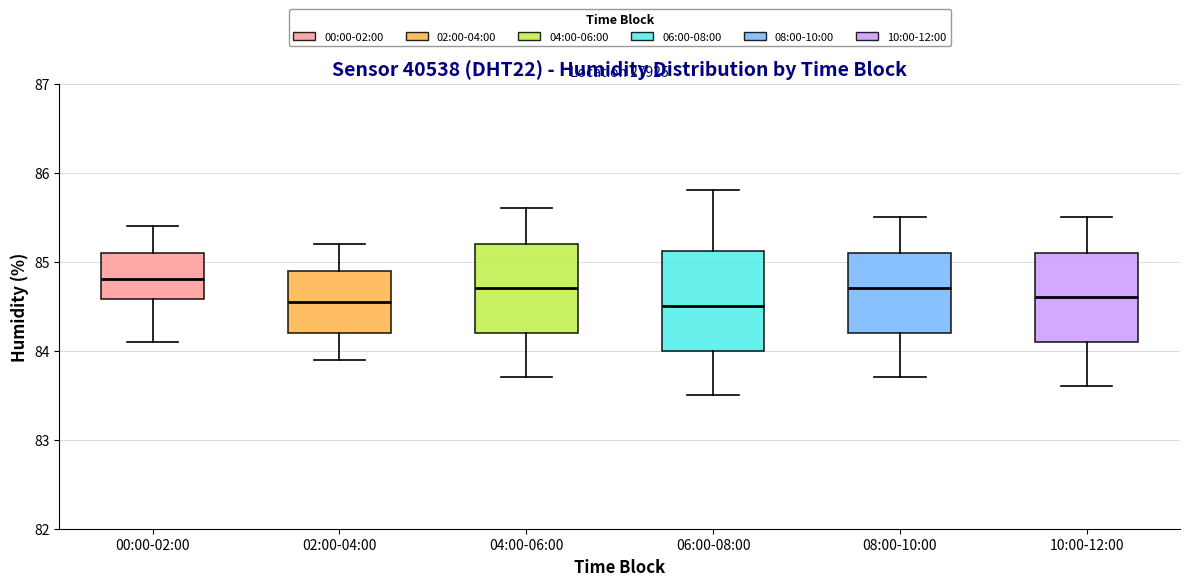

Which box is the tallest, from its lower edge to its upper edge?

06:00-08:00